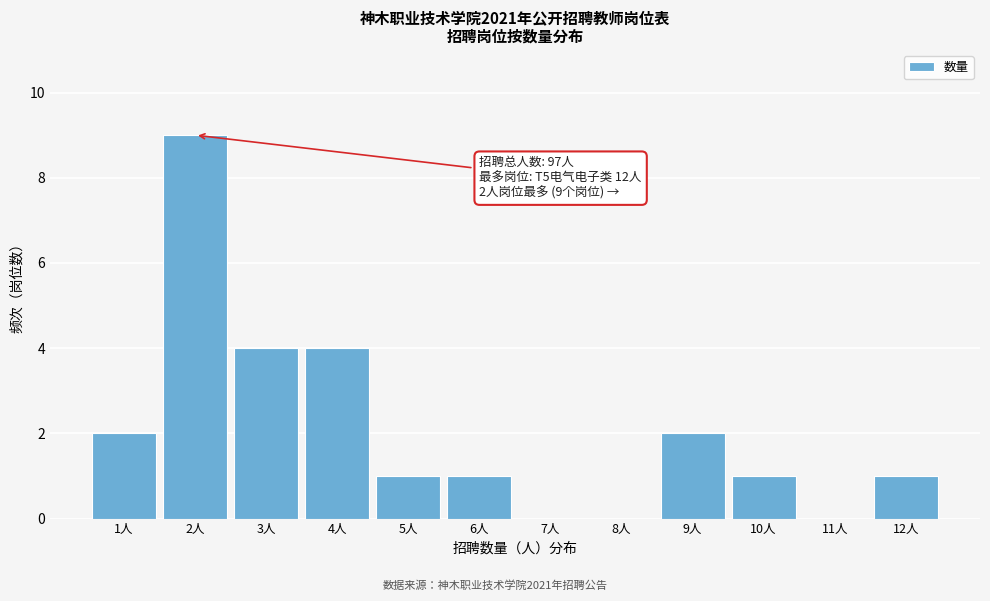

Which range on the x-axis has the tallest bar?

1.5 to 2.5